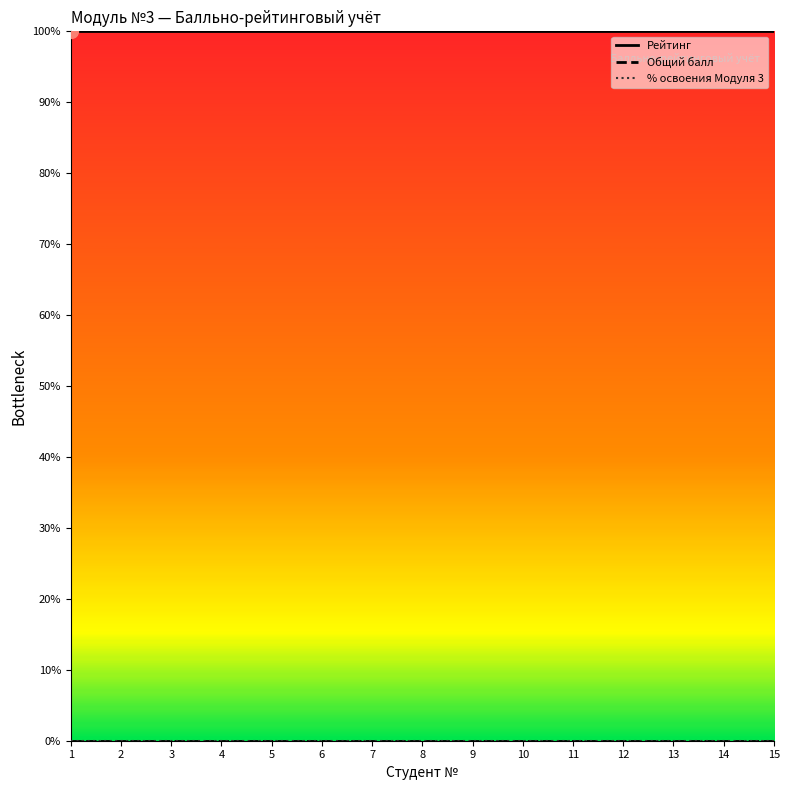

Does the chart display data point markers on the line(s)?

No